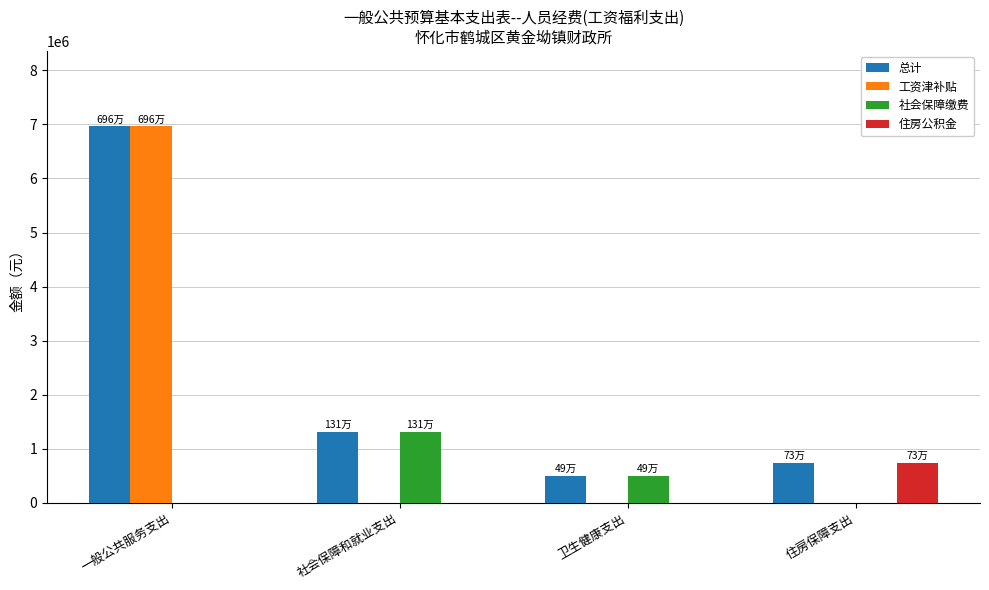

Reading left to right, transcribe all the data shown in this chart.

总计: 6966769.0	1317478.4	497201.3	738733.0
工资津补贴: 6966769.0	0.0	0.0	0.0
社会保障缴费: 0.0	1317478.4	497201.3	0.0
住房公积金: 0.0	0.0	0.0	738733.0